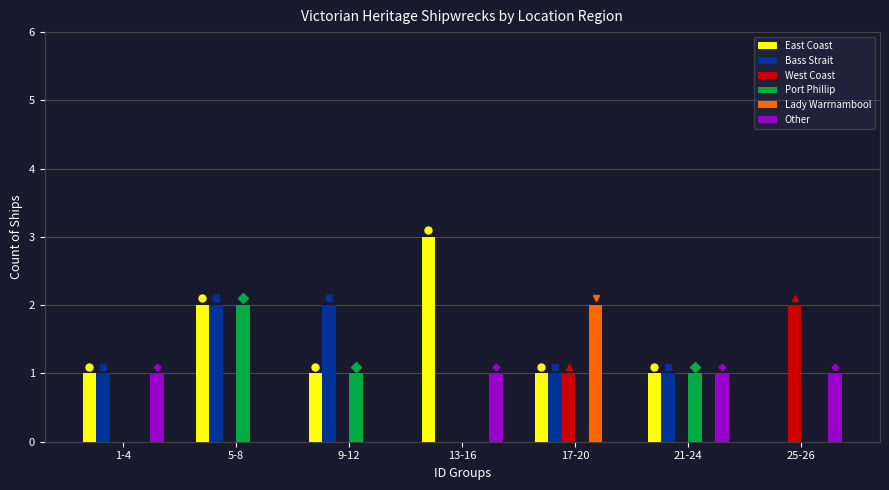

Count the Bass Strait values in the range 0 to 2.

7